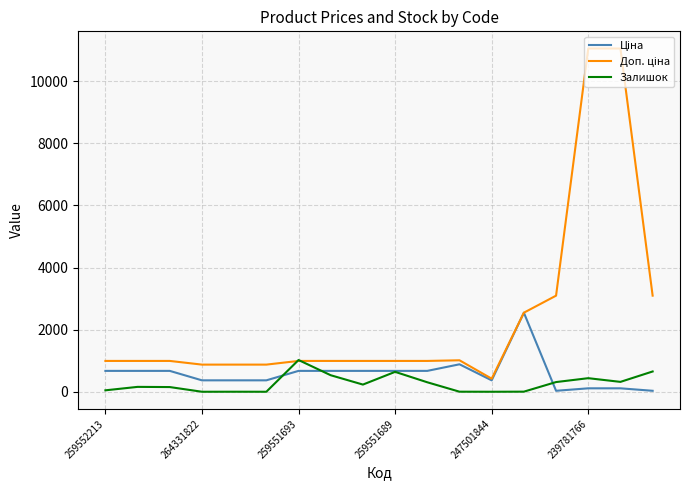

What is the greatest value displayed?

11055.0